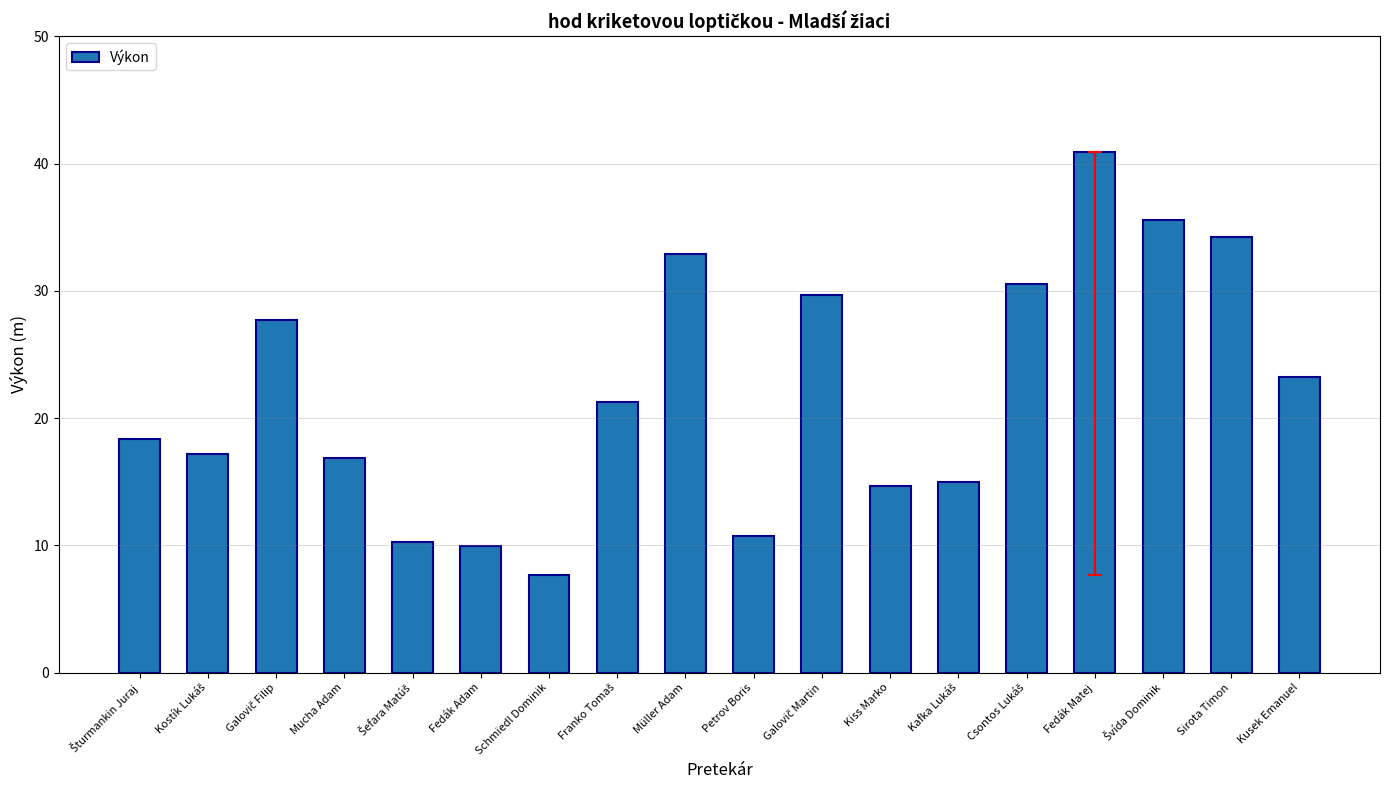

Which label corresponds to the largest value in the chart?

Fedák Matej